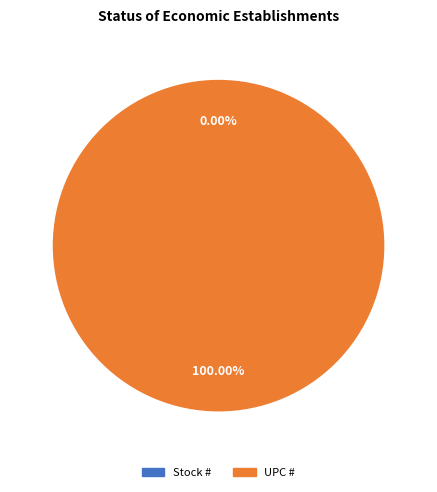

To the nearest percent, what is the difference between the largest and smallest slice percentages?

100%